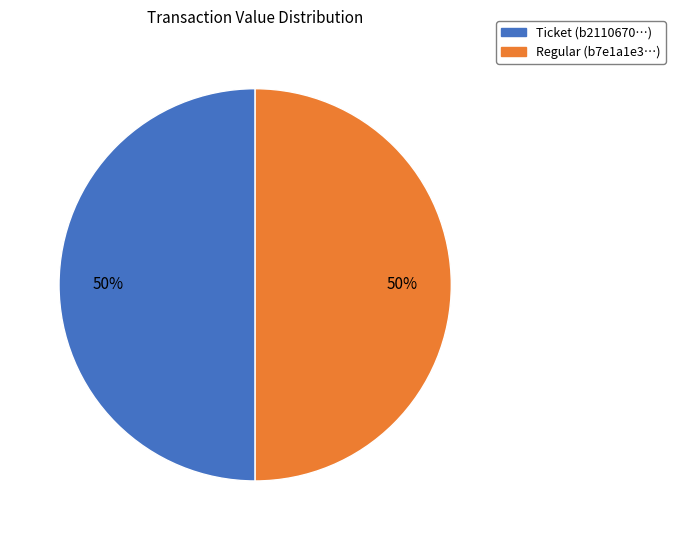

What is the ratio of the value at Regular to the value at Ticket?

1.0